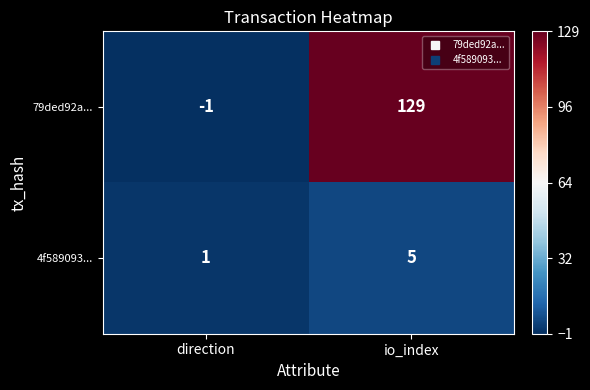

Rank the series by their average value, from lowest to highest.

4f589093..., 79ded92a...